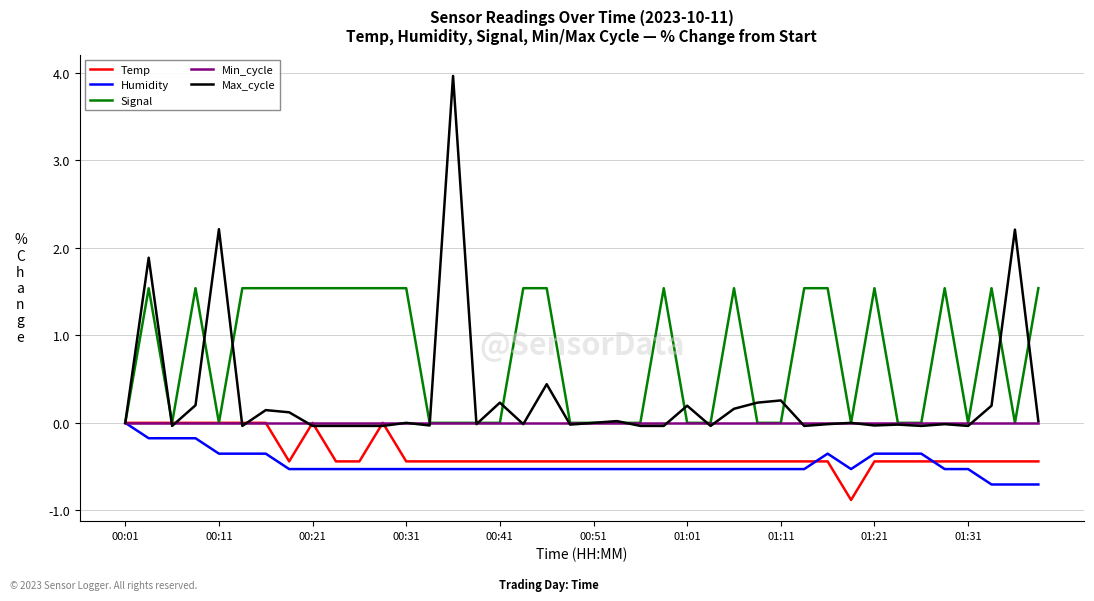

What is the minimum value for Temp?

-0.9